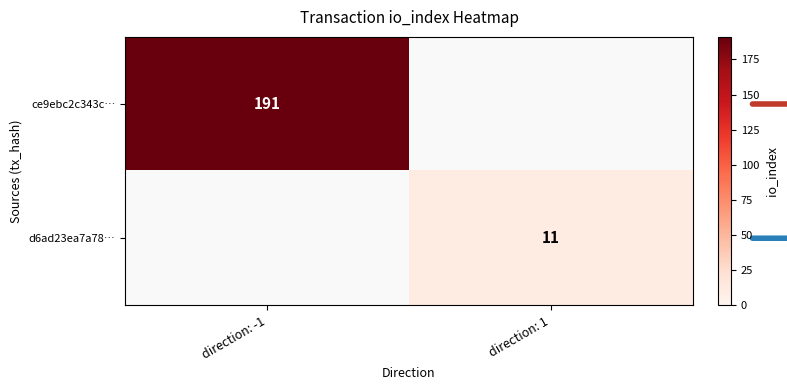

The ce9ebc2c343c… series shows 191 at direction: -1. True or false?

True